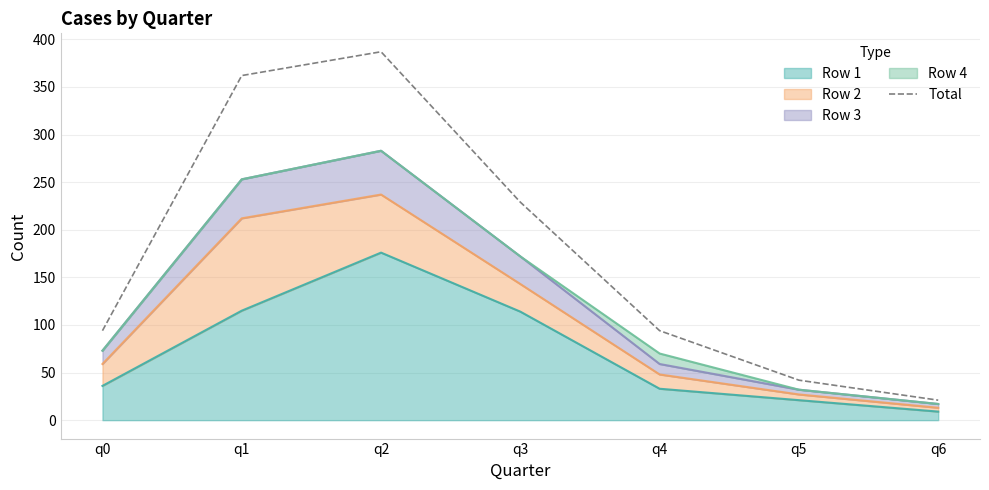

How many values are below 94?

2